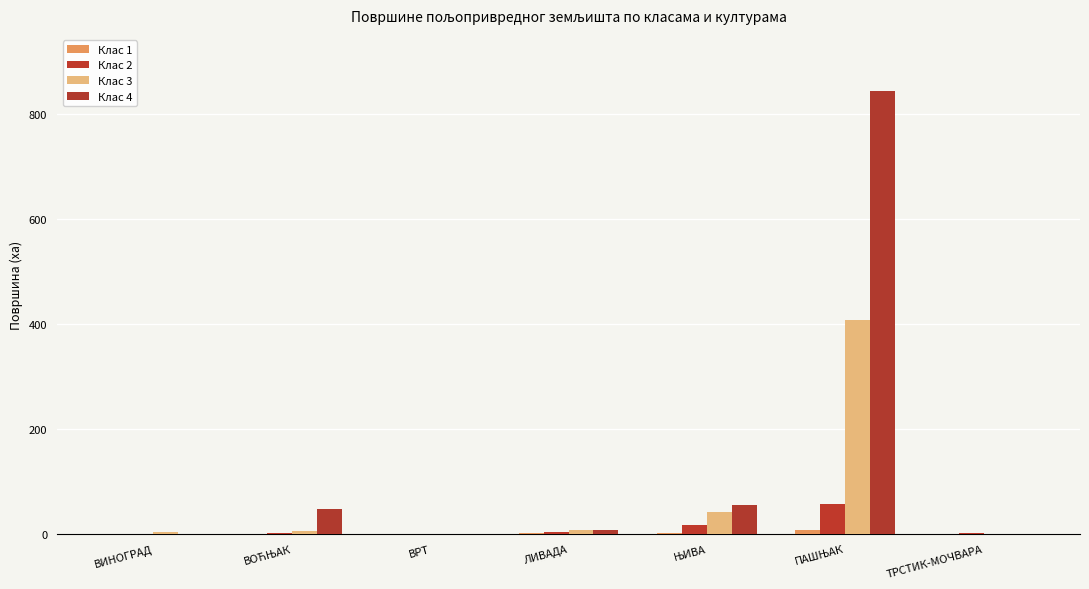

Reading left to right, transcribe all the data shown in this chart.

Клас 1: ВИНОГРАД=0.1	ВОЋЊАК=0.1	ВРТ=0.1	ЛИВАДА=2.6	ЊИВА=1.4	ПАШЊАК=7.5	ТРСТИК-МОЧВАРА=0.4
Клас 2: ВИНОГРАД=0.5	ВОЋЊАК=1.6	ВРТ=0.1	ЛИВАДА=3.6	ЊИВА=16.6	ПАШЊАК=57.2	ТРСТИК-МОЧВАРА=1.2
Клас 3: ВИНОГРАД=4.0	ВОЋЊАК=6.4	ВРТ=0.5	ЛИВАДА=8.0	ЊИВА=41.1	ПАШЊАК=406.7	ТРСТИК-МОЧВАРА=0.0
Клас 4: ВИНОГРАД=0.2	ВОЋЊАК=46.9	ВРТ=0.2	ЛИВАДА=7.9	ЊИВА=54.8	ПАШЊАК=843.8	ТРСТИК-МОЧВАРА=0.0